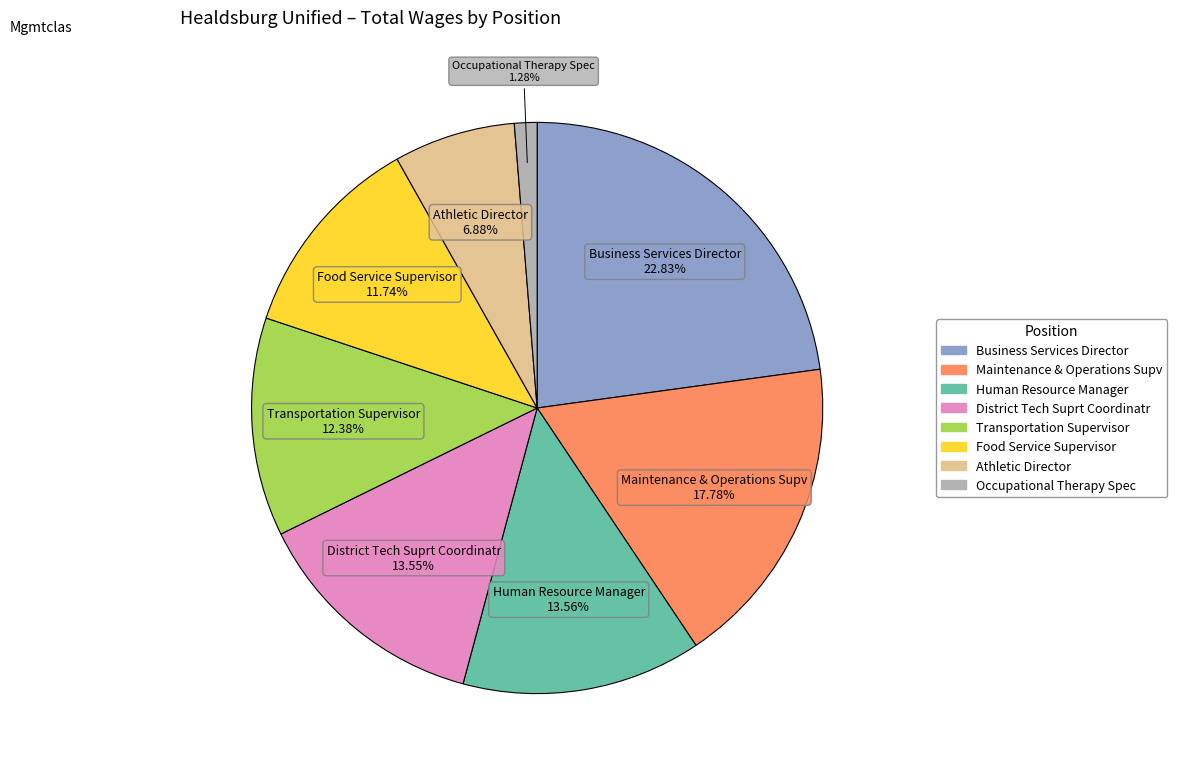

True or false: Maintenance & Operations Supv accounts for 5% of the total.

False